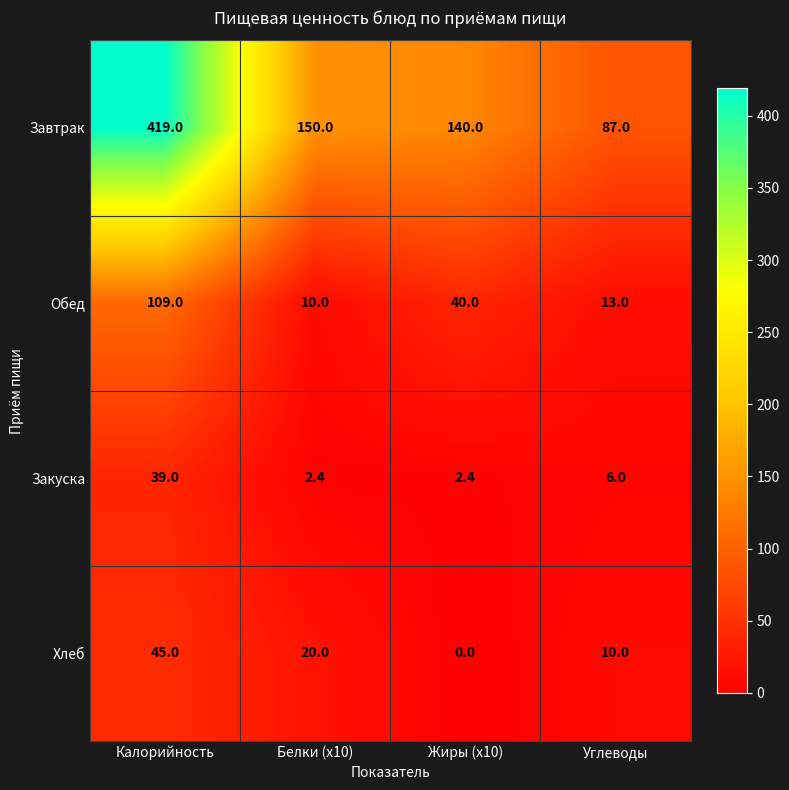

True or false: Хлеб has a value of 30.9 at Жиры (х10).

False